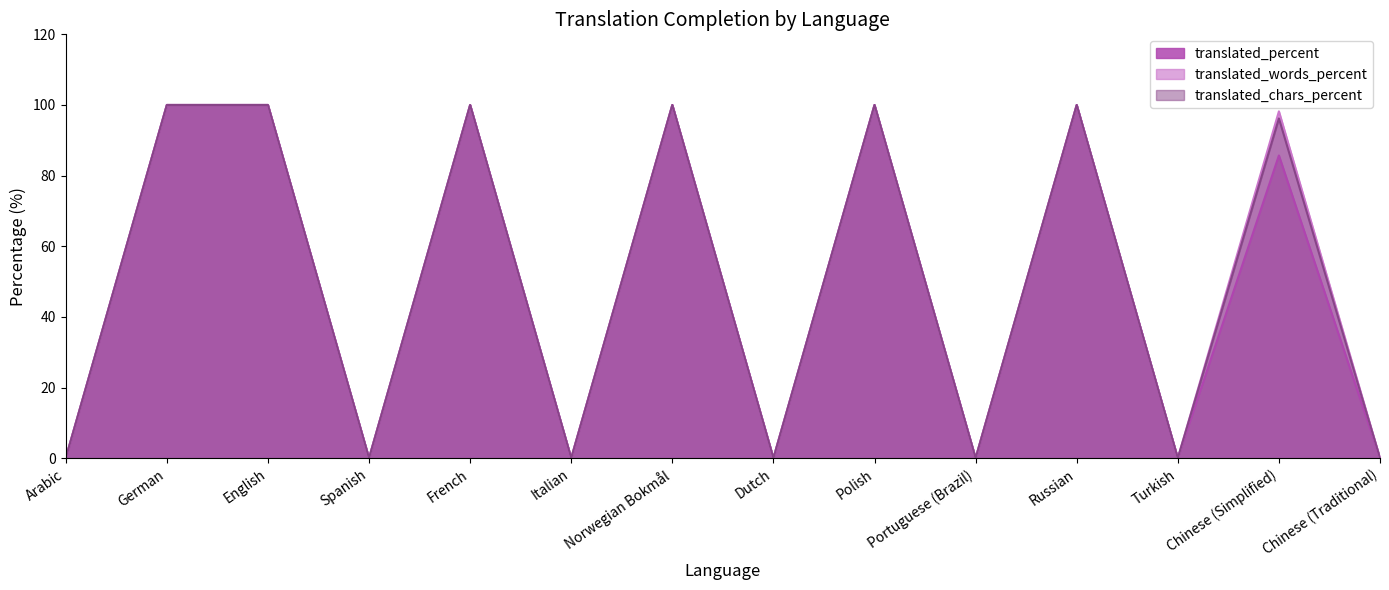

What is the difference between the maximum and minimum values in the translated_chars_percent series?

100.0